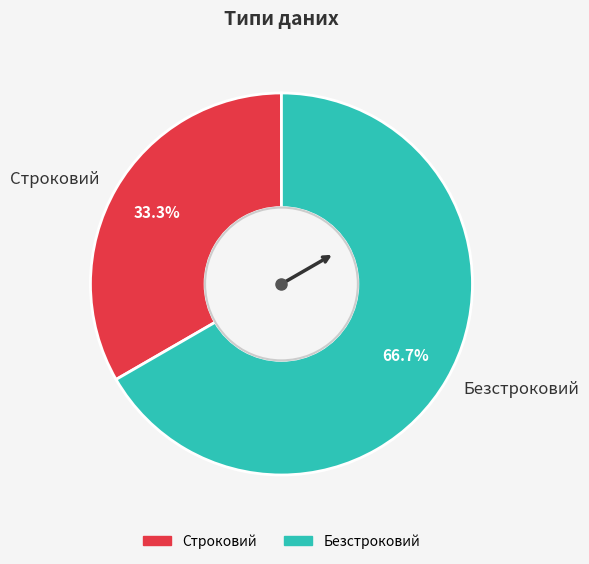

Count the number of slices in the pie.

2